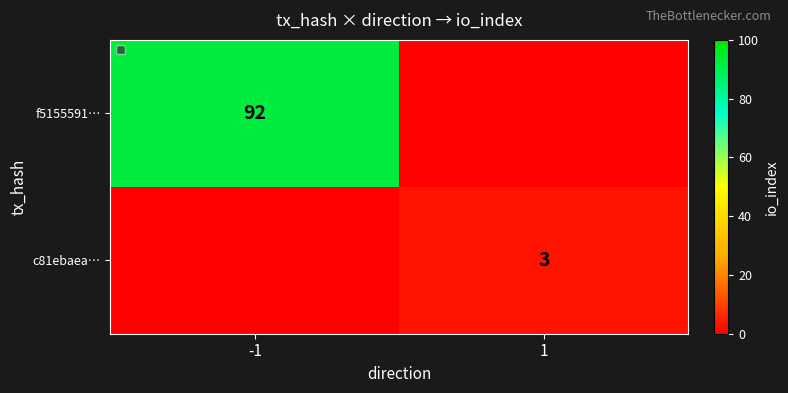

Is it true that f5155591… equals 92 at -1?

True